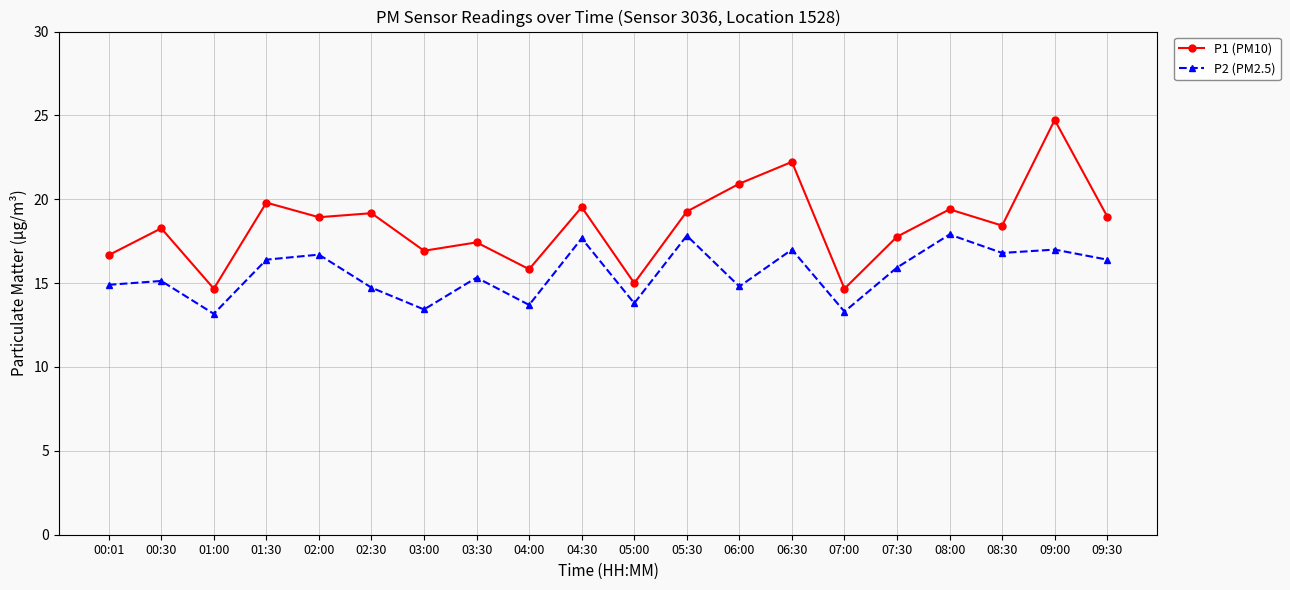

Is the value of P1 (PM10) at 05:30 greater than the value of P2 (PM2.5) at 06:00?

Yes